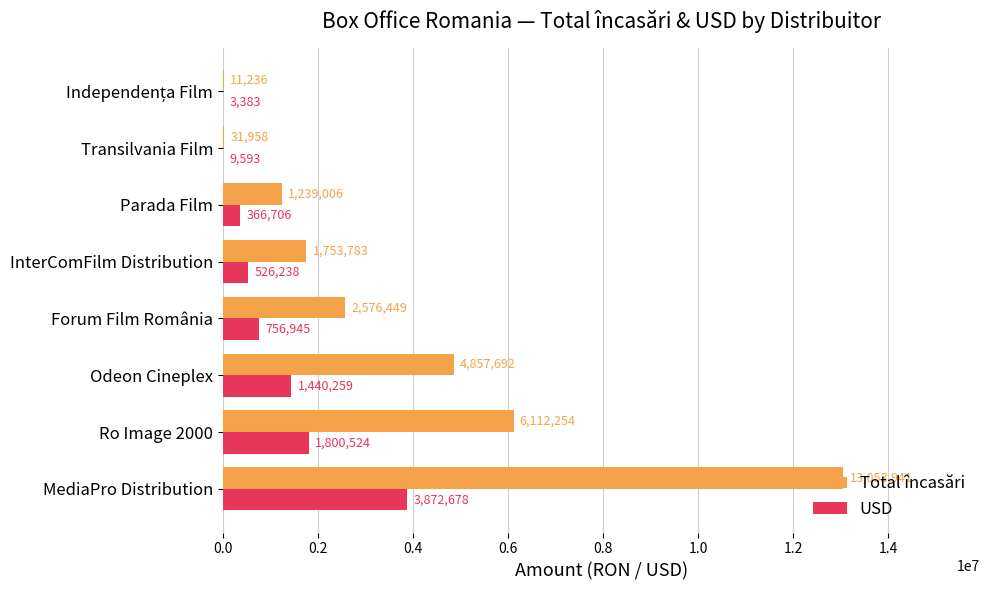

Is it true that USD equals 526238.2 at InterComFilm Distribution?

True